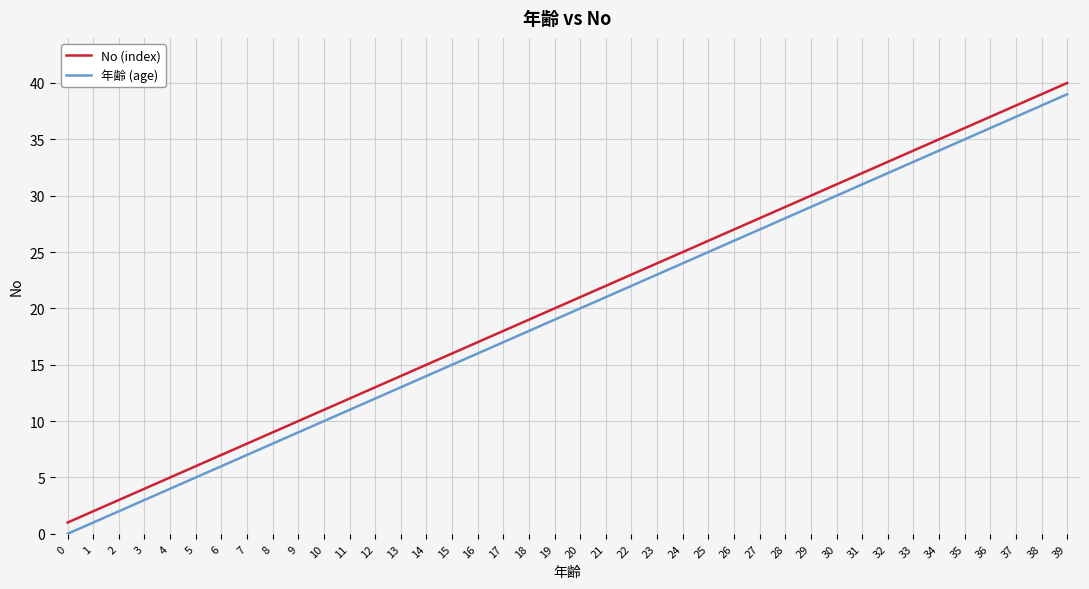

How many categories are shown in the chart?

40